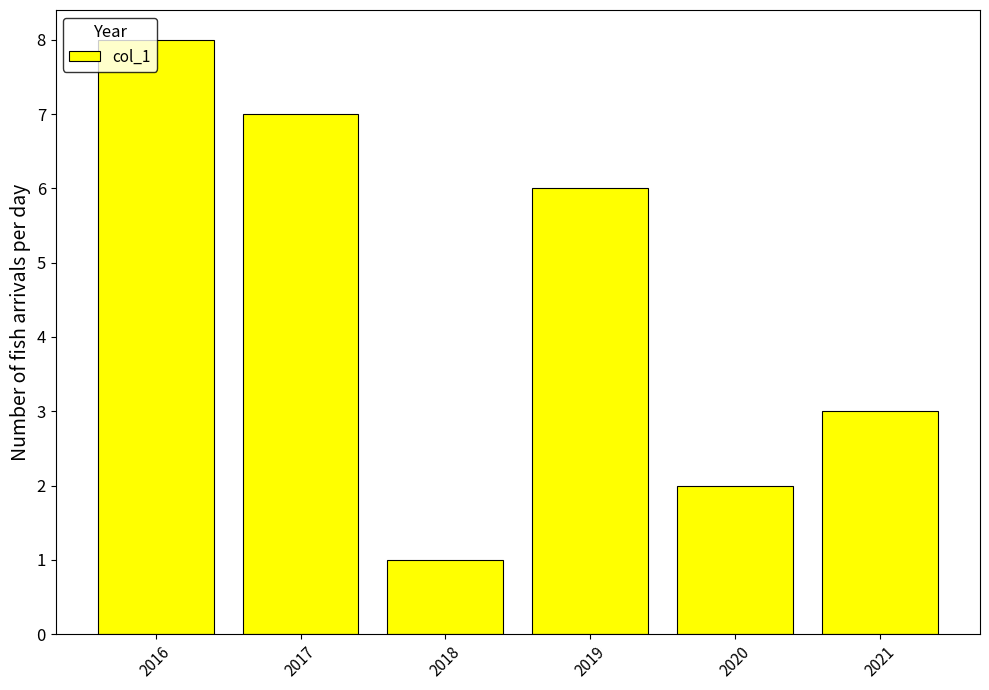

What is the value of the 5th bar from the left?

2